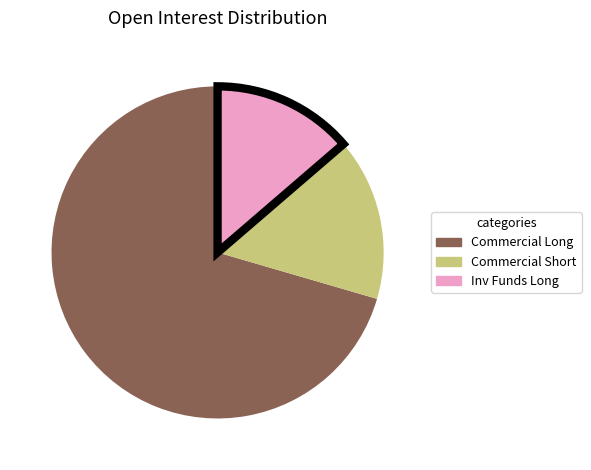

Does any single category account for the majority?

Yes